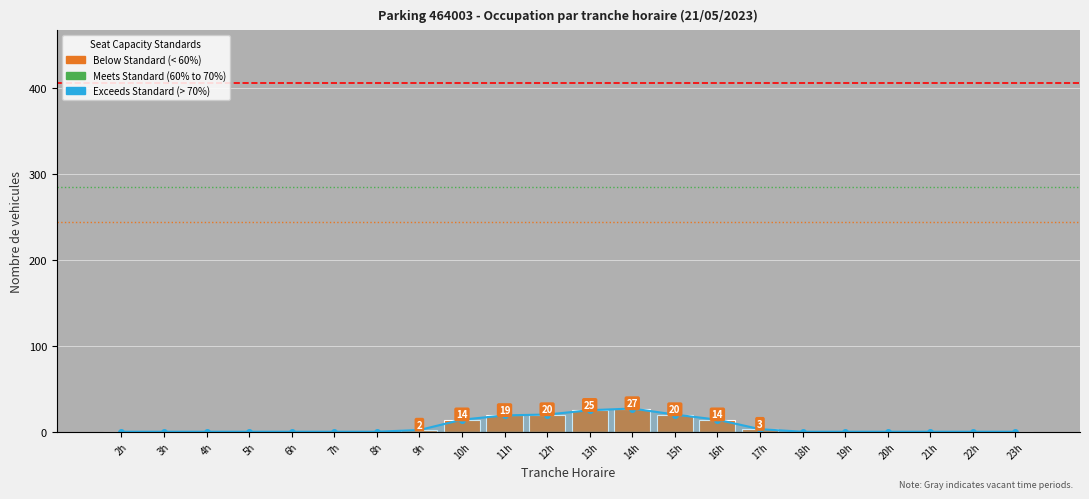

Are the bars grouped side by side (vs. stacked)?

No